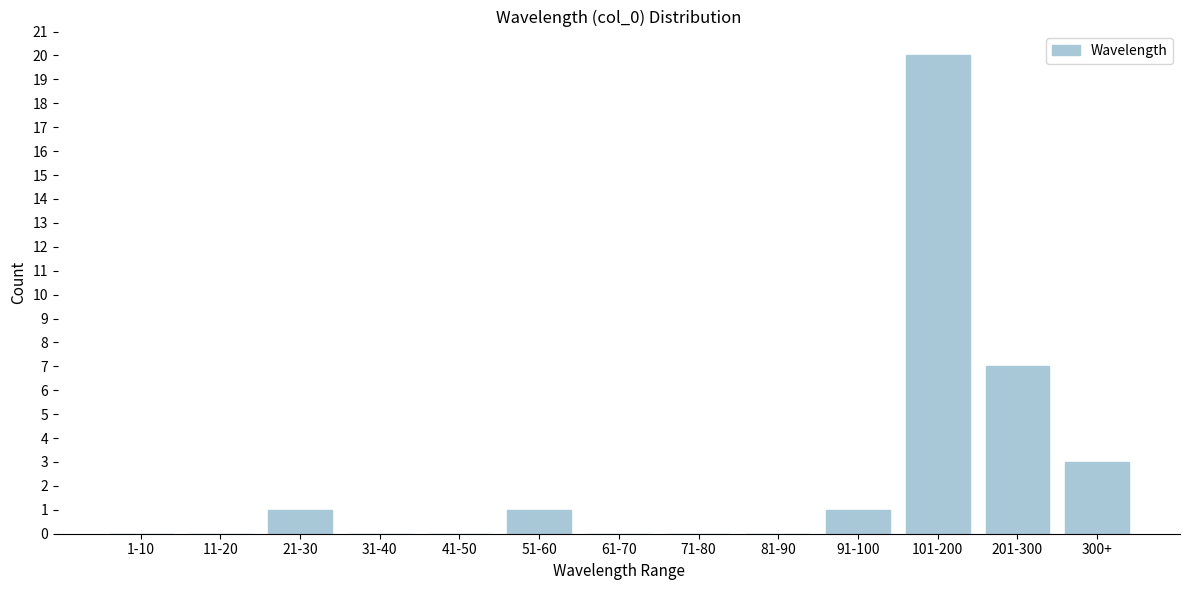

Reading right to left, list all the values displayed in this chart.

300+=3	201-300=7	101-200=20	91-100=1	81-90=0	71-80=0	61-70=0	51-60=1	41-50=0	31-40=0	21-30=1	11-20=0	1-10=0